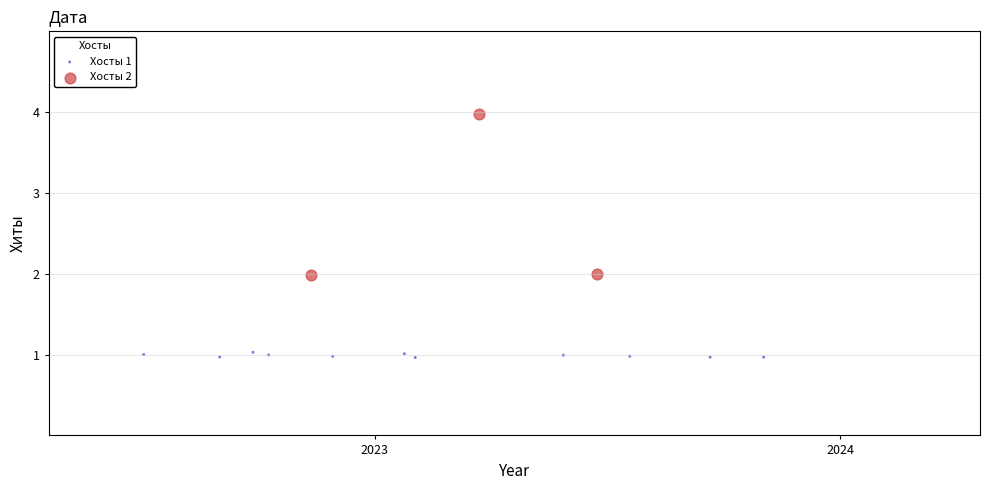

Which series reaches the maximum Y coordinate?

Хосты 2